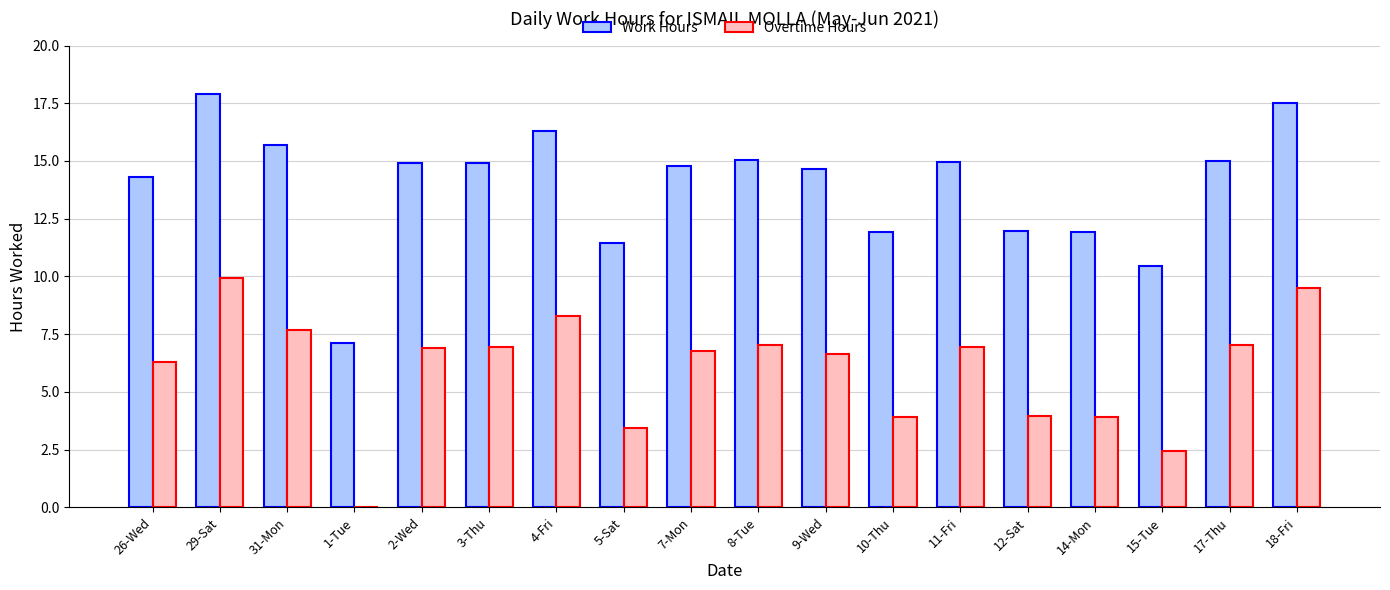

Which label corresponds to the largest value in the chart?

29-Sat